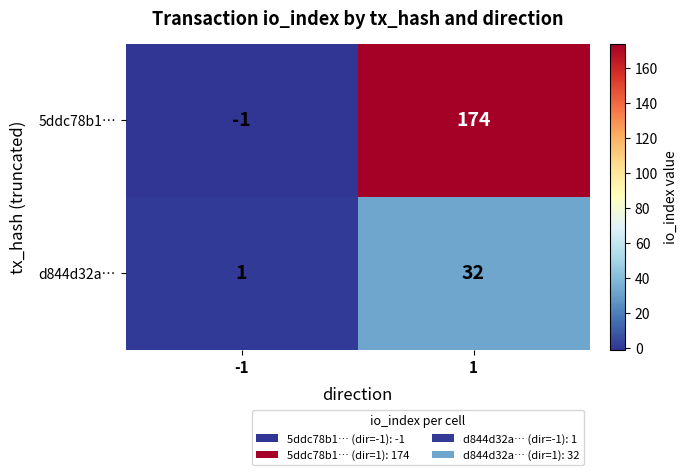

List the series in order of their overall mean, lowest first.

d844d32a…, 5ddc78b1…